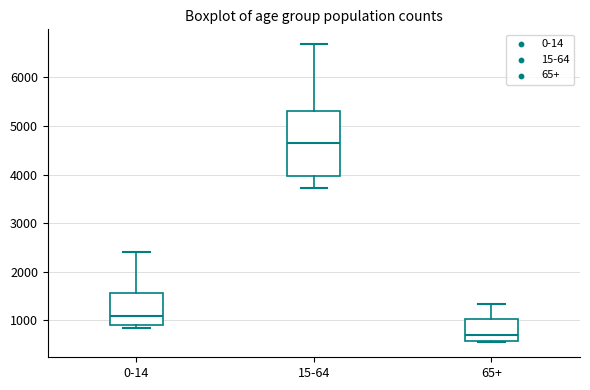

Comparing the boxes themselves (not the whiskers), which one is the tallest?

15-64